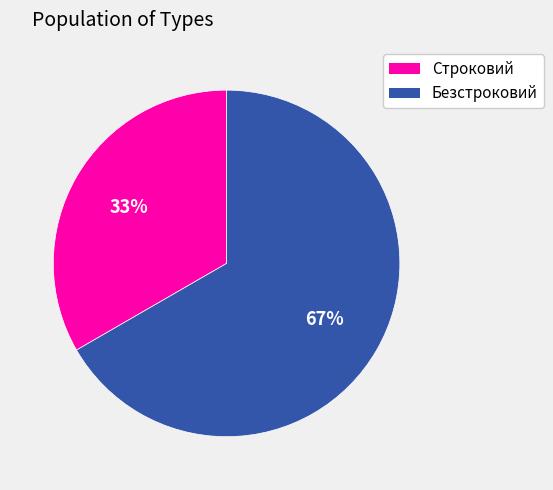

True or false: Строковий accounts for 33% of the total.

True